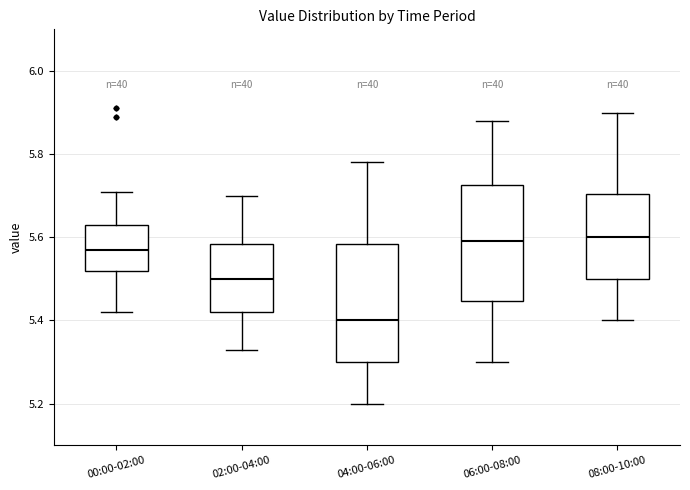

Reading left to right, transcribe this box plot: for each box, give where its median line is, the range the box spans, and where its two whiskers end, as read against the y-axis. The values are not printed on the chart, so give them approximately, as read against the axis.

00:00-02:00: median 5.58, box 5.52 to 5.64, whiskers 5.42 to 5.72
02:00-04:00: median 5.50, box 5.42 to 5.58, whiskers 5.34 to 5.70
04:00-06:00: median 5.40, box 5.30 to 5.58, whiskers 5.20 to 5.78
06:00-08:00: median 5.60, box 5.44 to 5.72, whiskers 5.30 to 5.88
08:00-10:00: median 5.60, box 5.50 to 5.70, whiskers 5.40 to 5.90